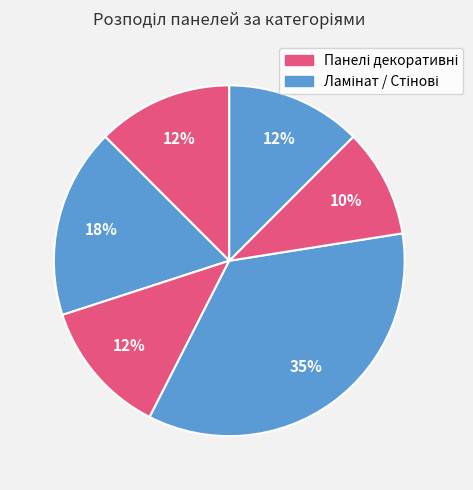

To the nearest percent, what is the difference between the largest and smallest slice percentages?

25%